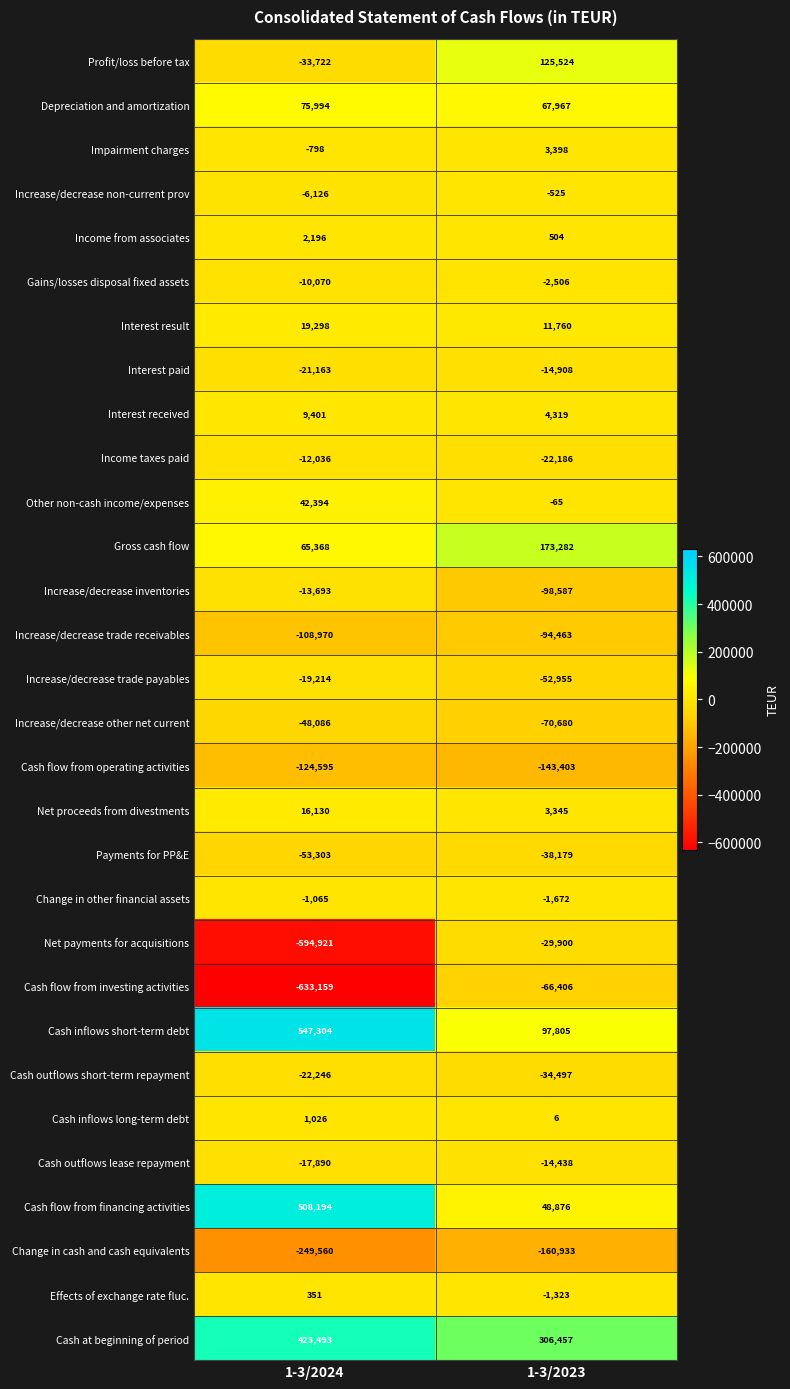

What is the difference between the maximum and minimum values in the Effects of exchange rate fluc. series?

1674